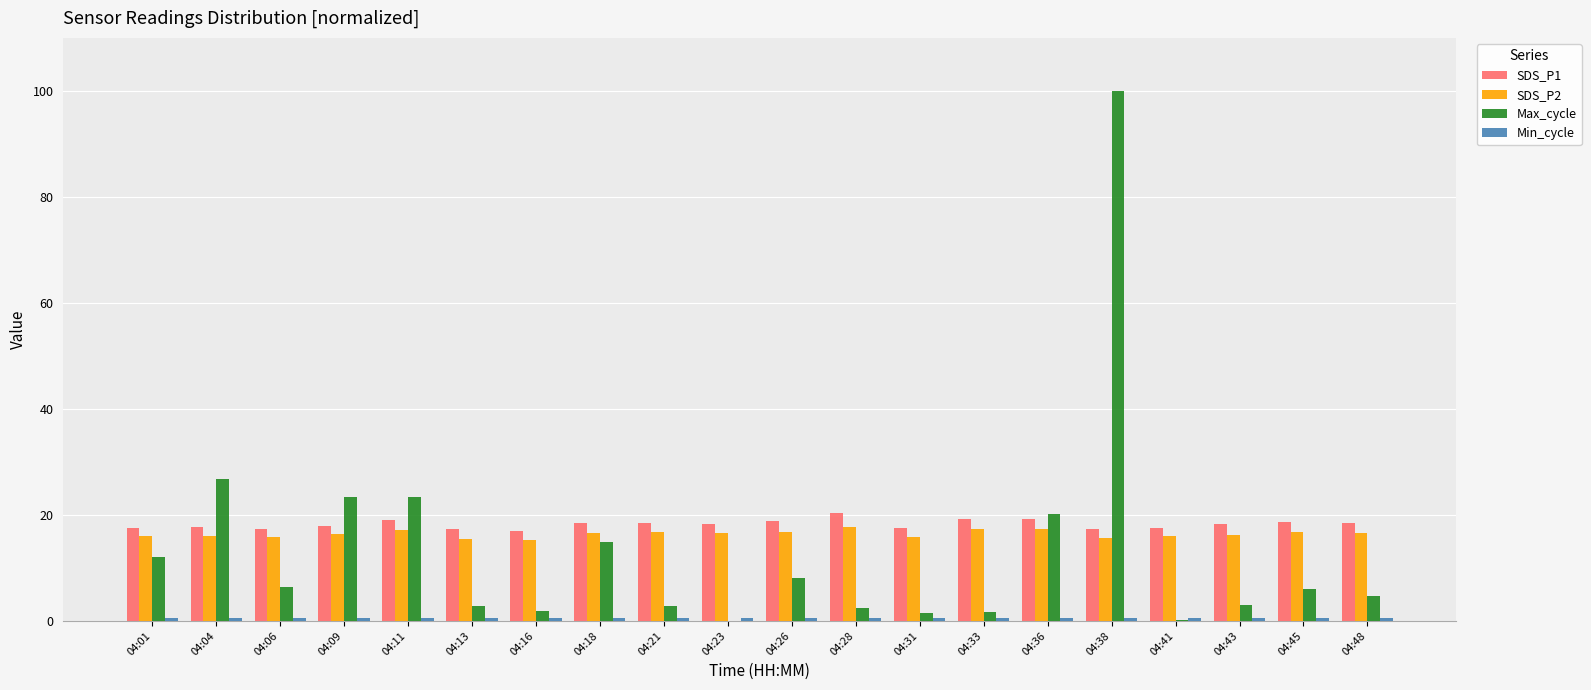

At which category is the sum across all series the highest?

04:38